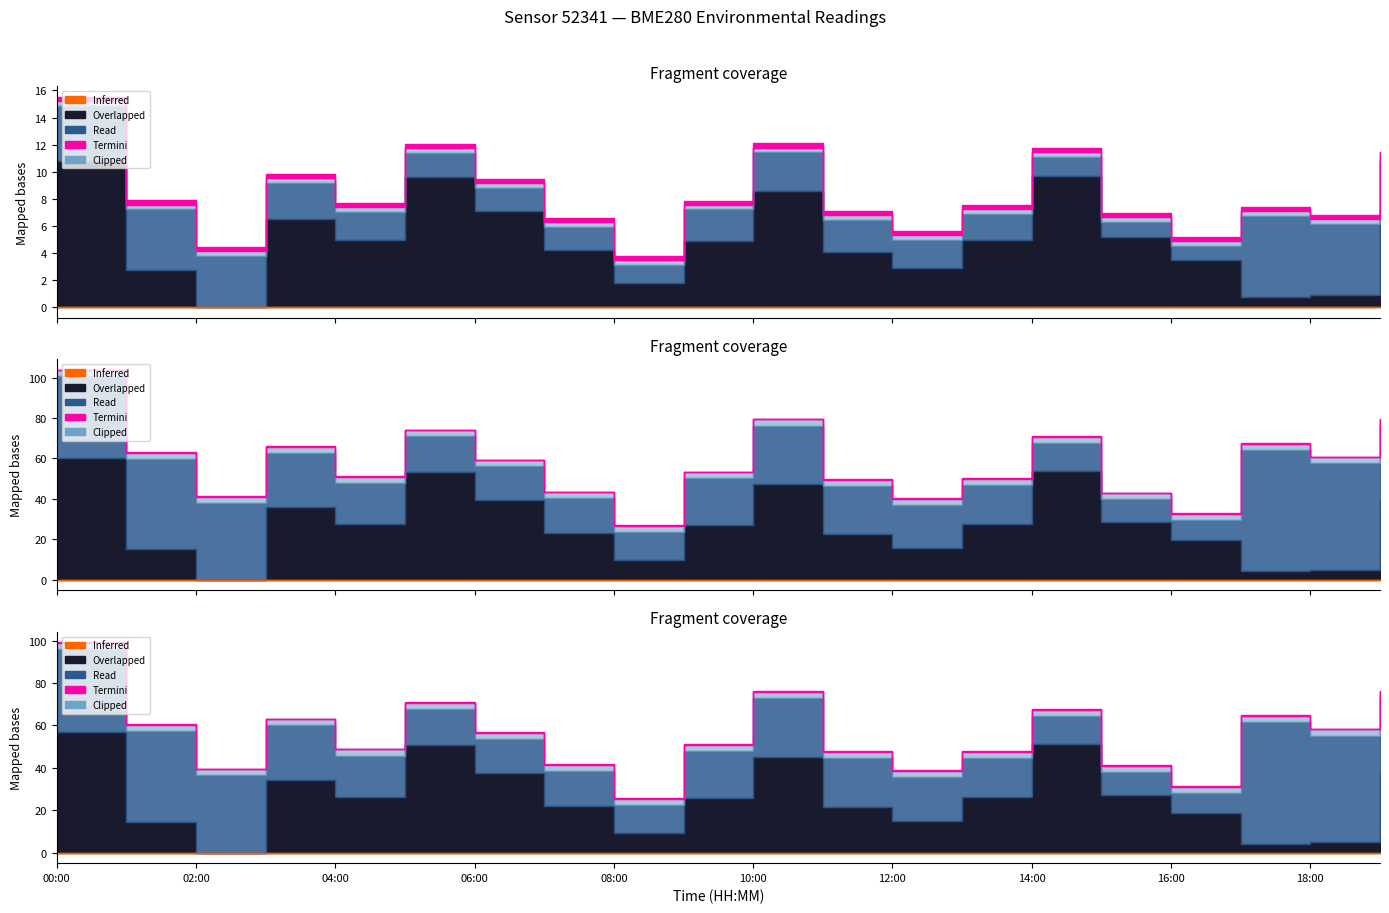

What is the label of the 4th point from the left?

03:00